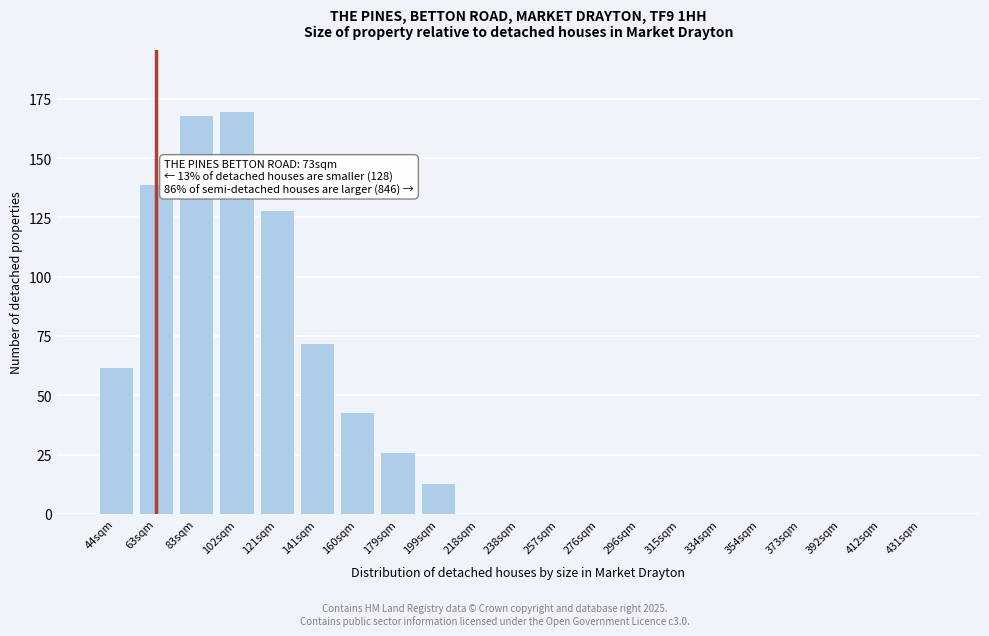

Reading left to right, list all the values displayed in this chart.

44sqm=62	63sqm=139	83sqm=168	102sqm=170	121sqm=128	141sqm=72	160sqm=43	179sqm=26	199sqm=13	218sqm=0	238sqm=0	257sqm=0	276sqm=0	296sqm=0	315sqm=0	334sqm=0	354sqm=0	373sqm=0	392sqm=0	412sqm=0	431sqm=0